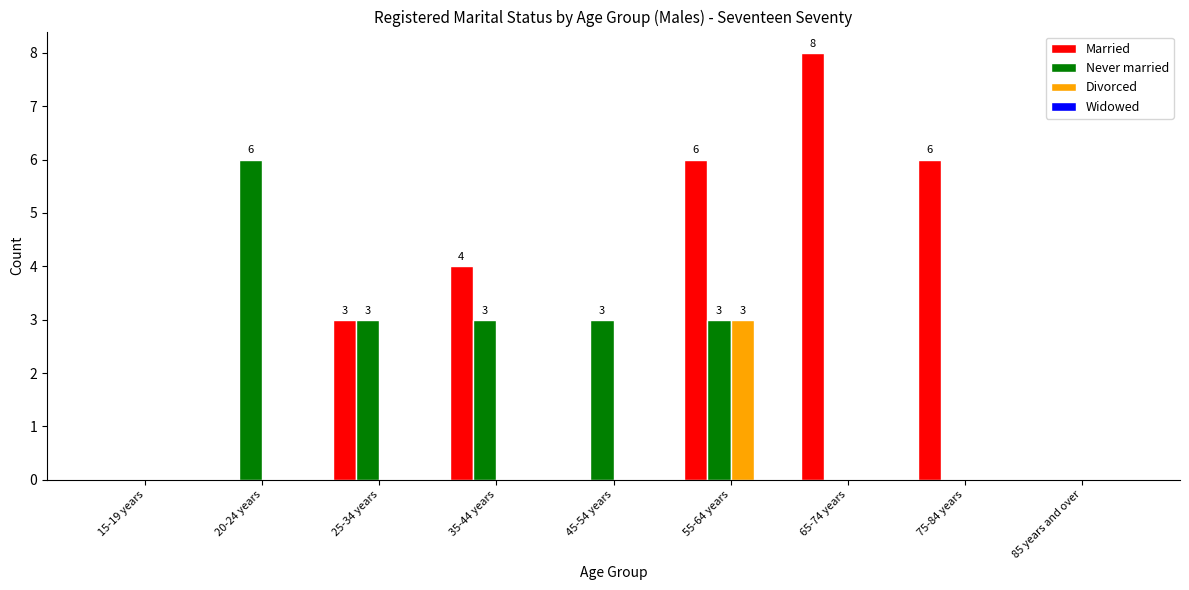

Which series has the largest total across all categories?

Married